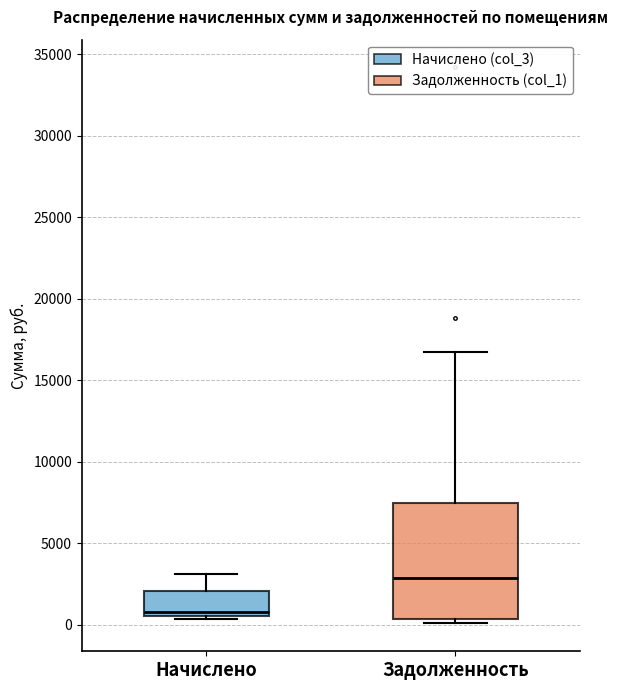

Comparing the boxes themselves (not the whiskers), which one is the tallest?

Задолженность